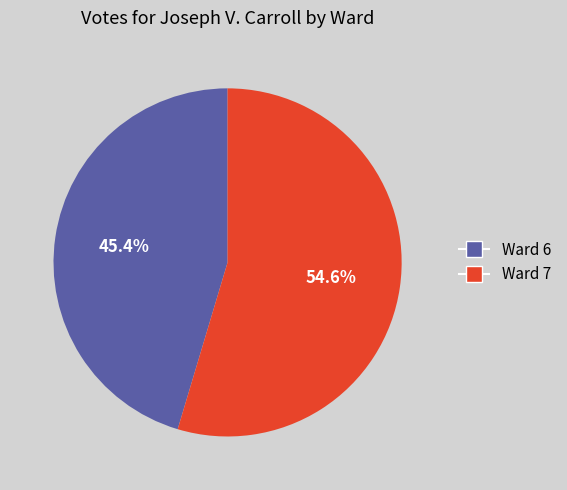

True or false: Ward 7 accounts for 41% of the total.

False